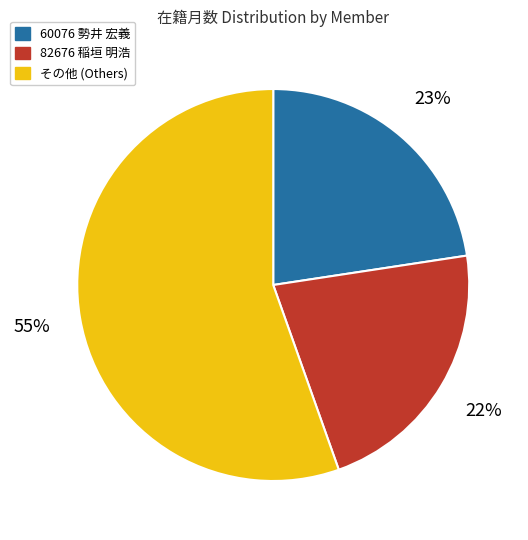

Is there any slice that represents more than half of the pie?

Yes